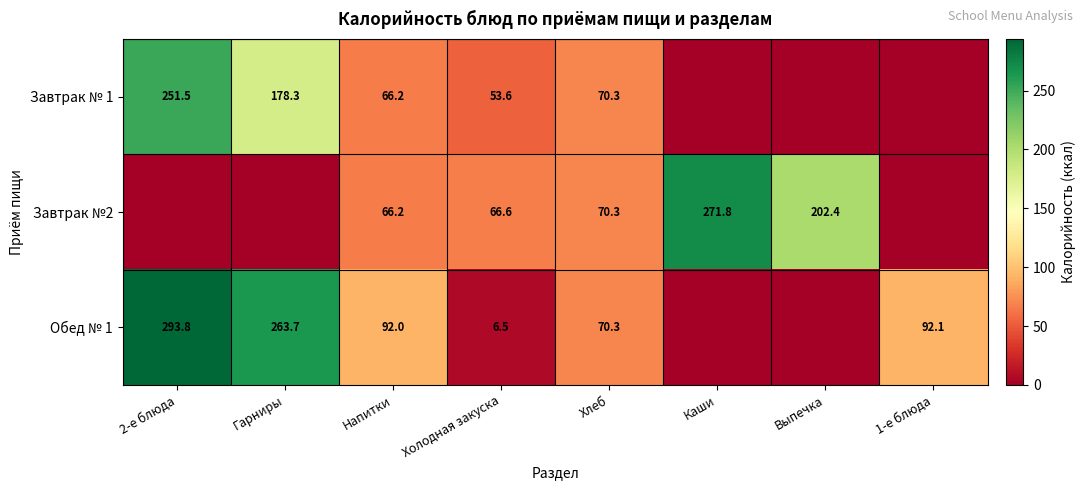

What is the sum of the Обед № 1 values at Напитки and 2-е блюда?

385.8